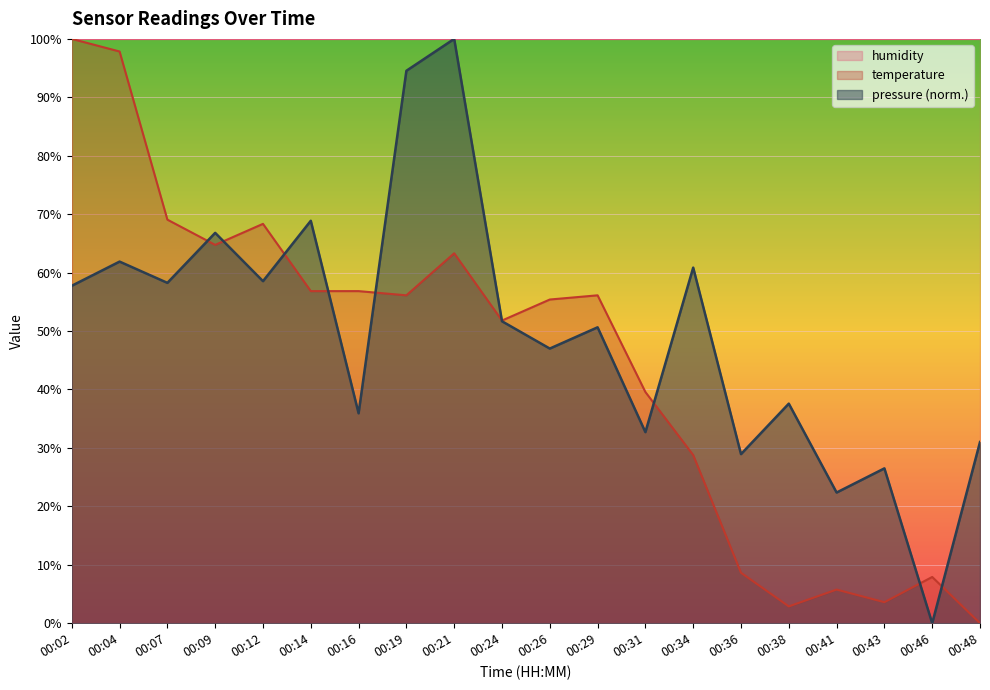

What is the spread (max minus min) of values at 00:46?

100.0